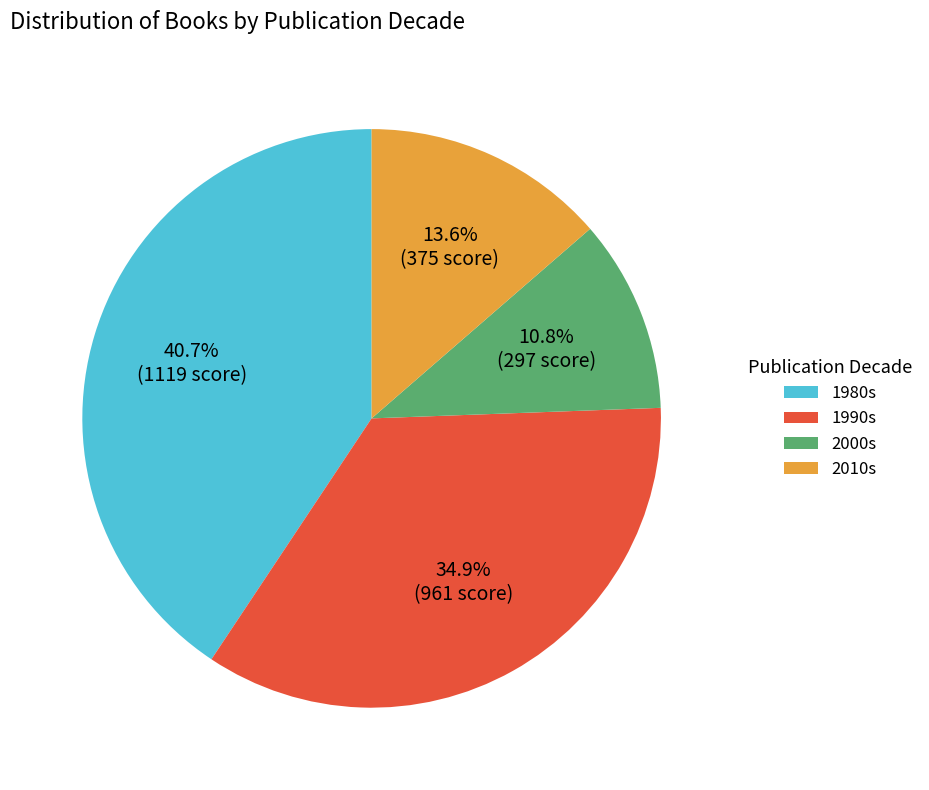

Is there any slice that represents more than half of the pie?

No